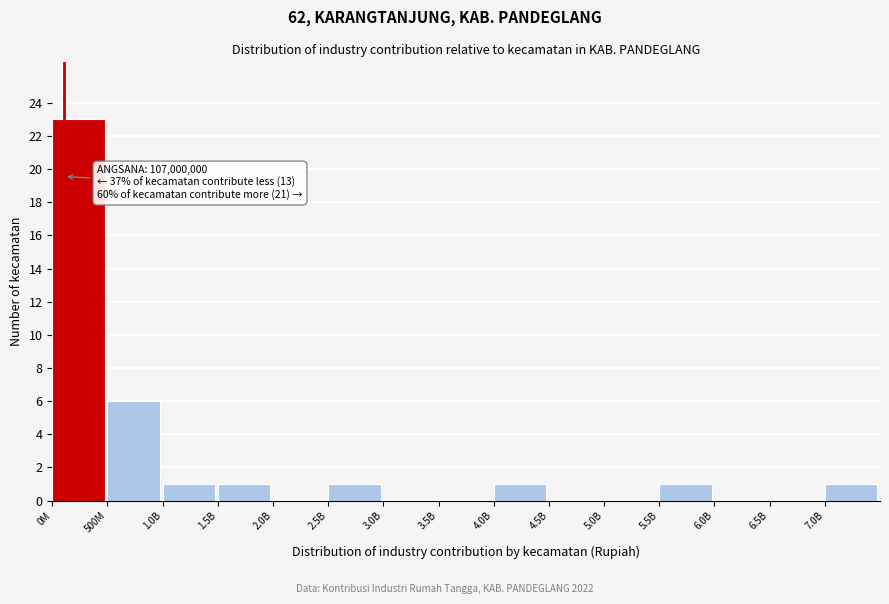

Reading right to left, extract all data points from this chart.

7.0B=1	6.5B=0	6.0B=0	5.5B=1	5.0B=0	4.5B=0	4.0B=1	3.5B=0	3.0B=0	2.5B=1	2.0B=0	1.5B=1	1.0B=1	500M=6	0M=23